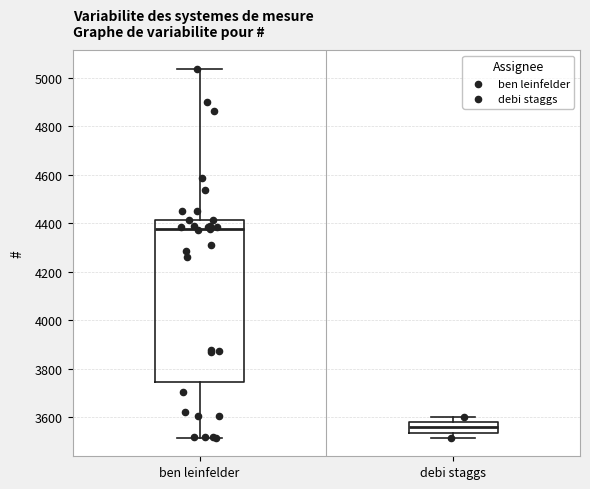

Which box is the tallest, from its lower edge to its upper edge?

ben leinfelder